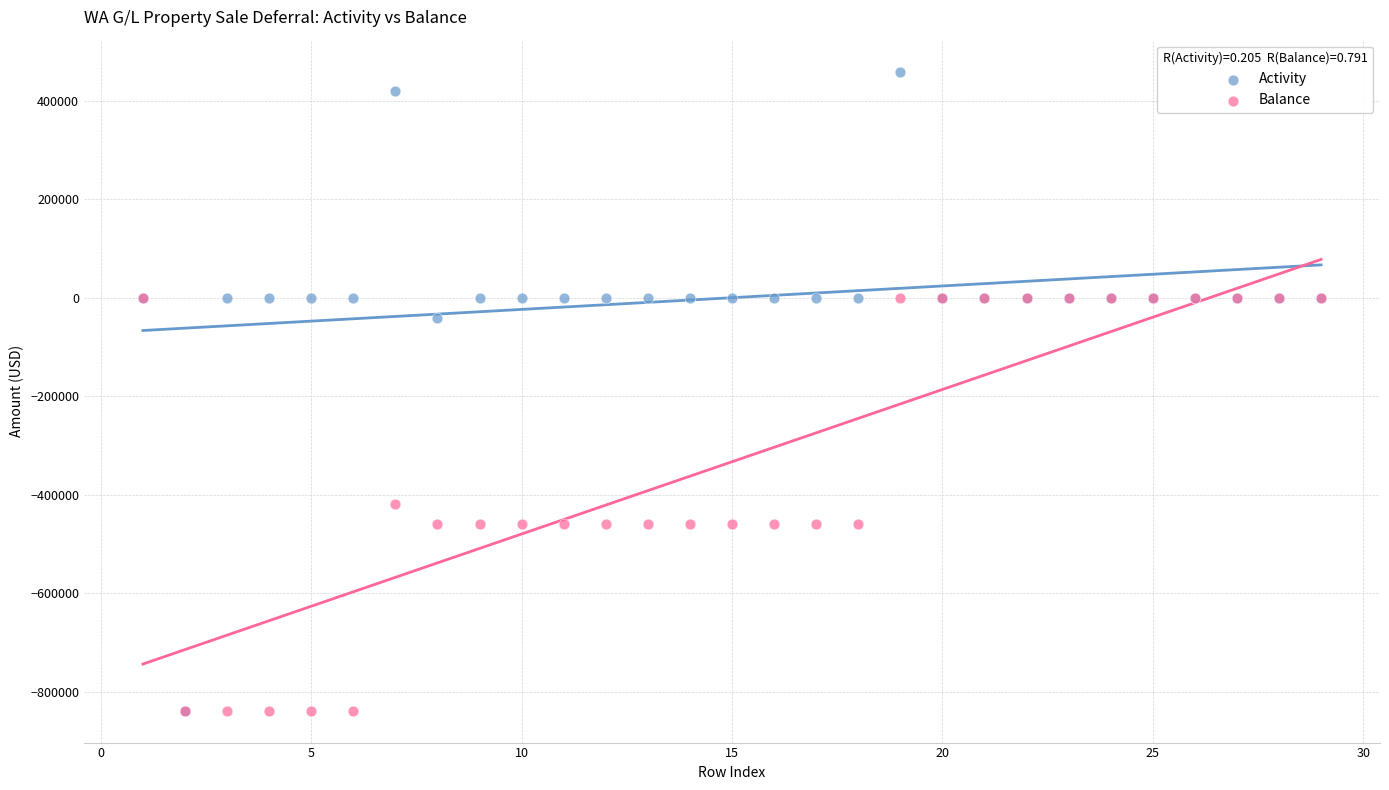

In the Activity series, what Y value is closest to -189598?

-40466.0